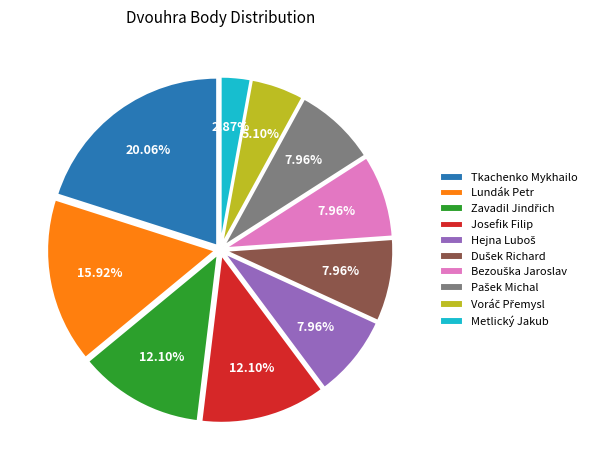

How many slices are in this pie chart?

10